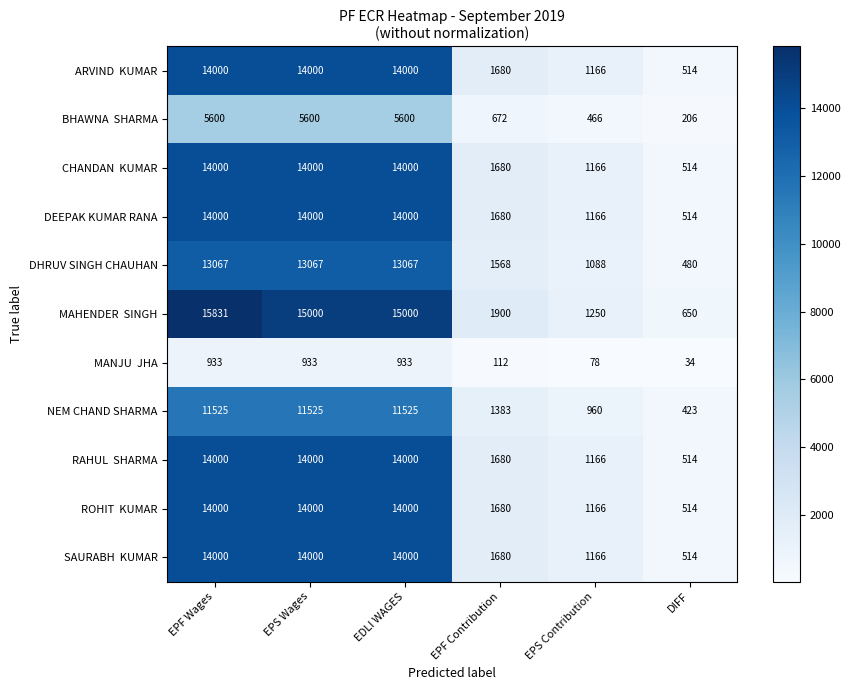

What is the smallest value displayed?

34